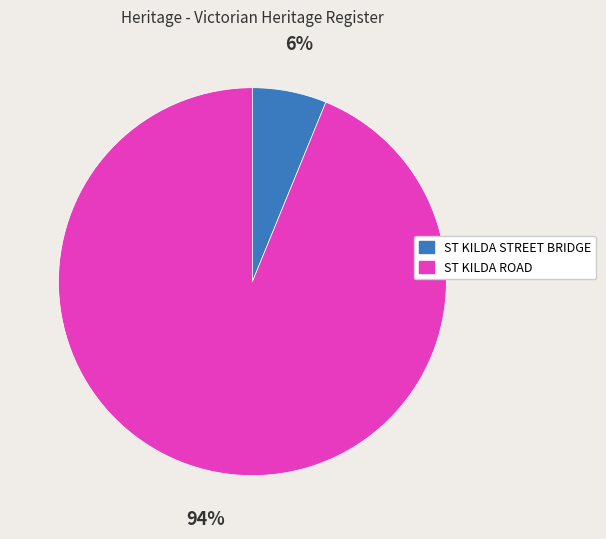

Is the sum of ST KILDA STREET BRIDGE and ST KILDA ROAD greater than half?

Yes